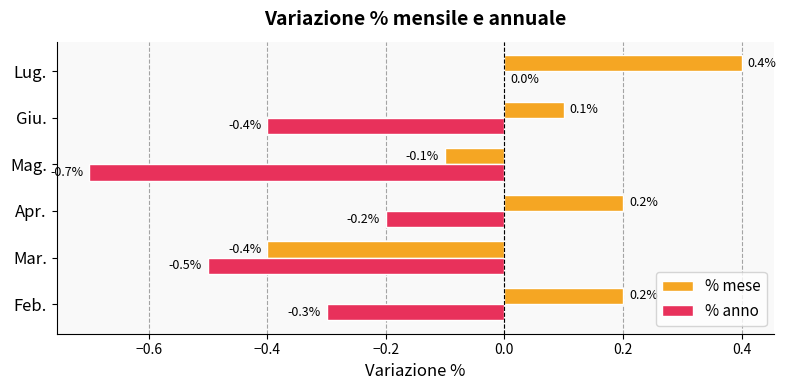

Which category has the highest value across all series?

Lug.